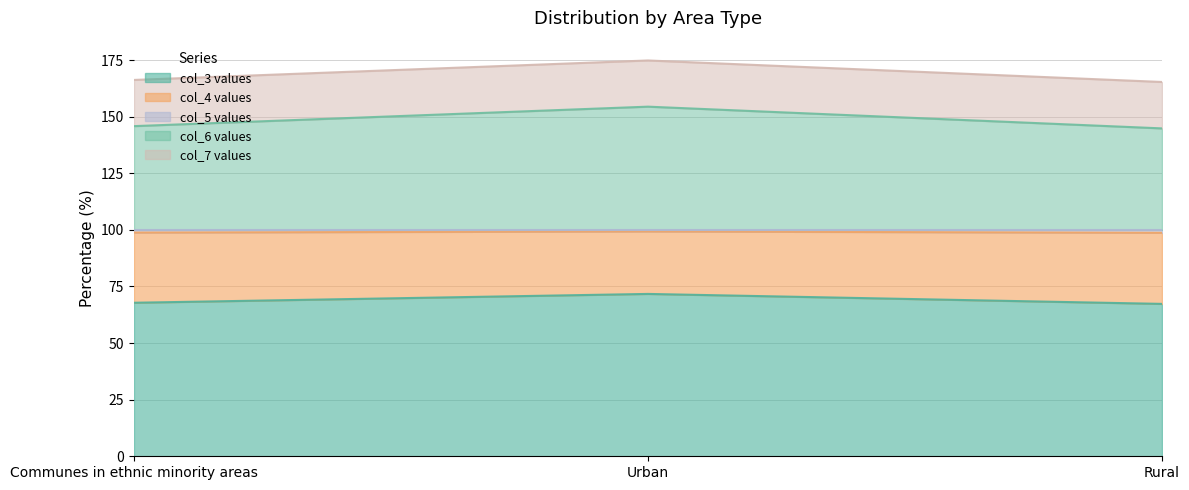

Is it true that col_3 values equals 71.7 at Urban?

True